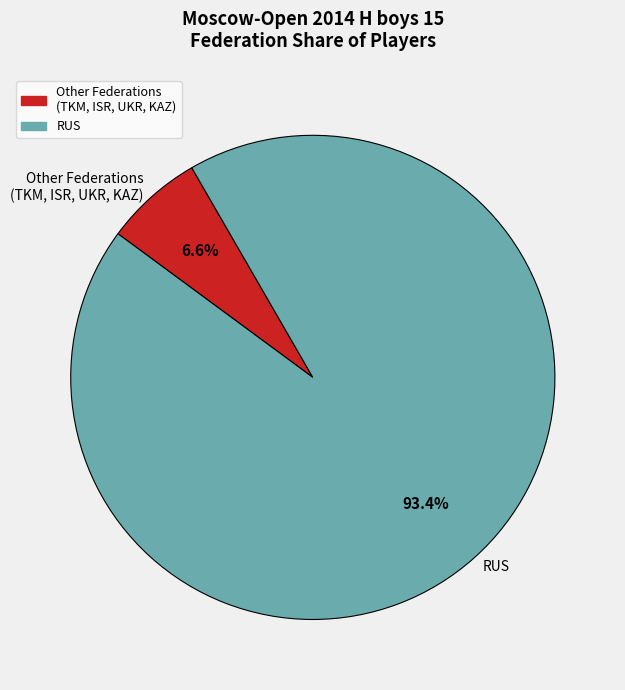

How many slices are in this pie chart?

2